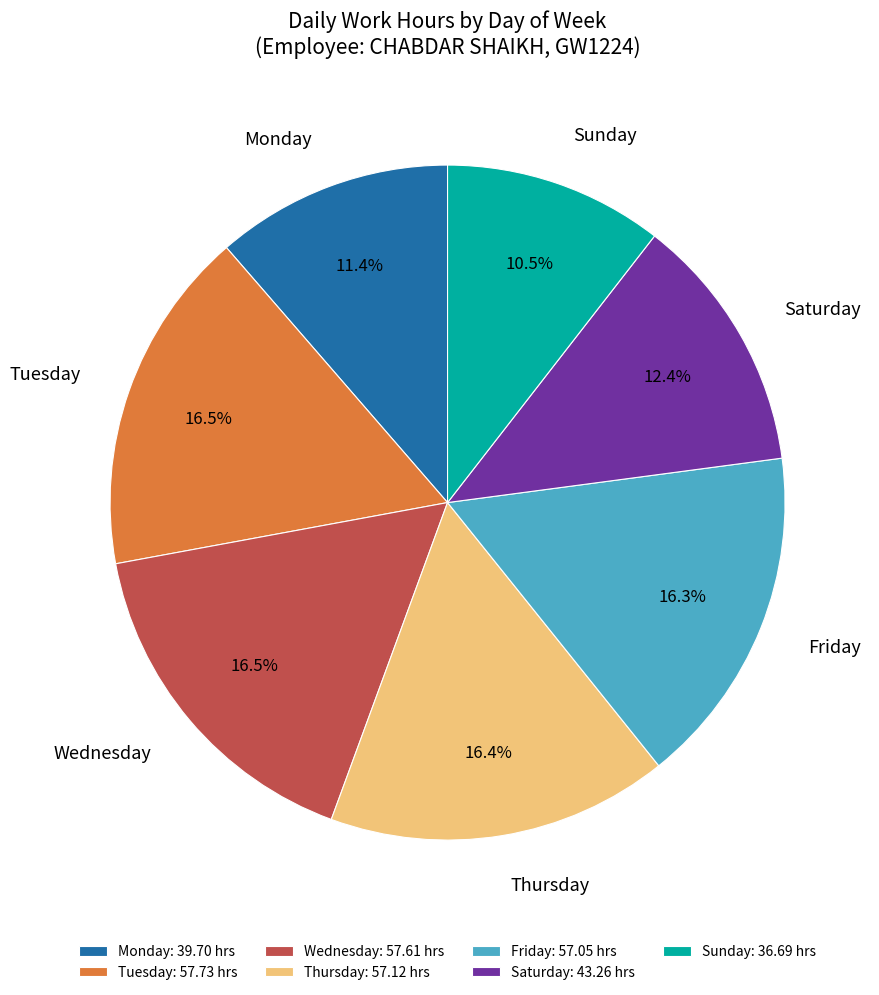

Which has a higher value, Thursday or Sunday?

Thursday